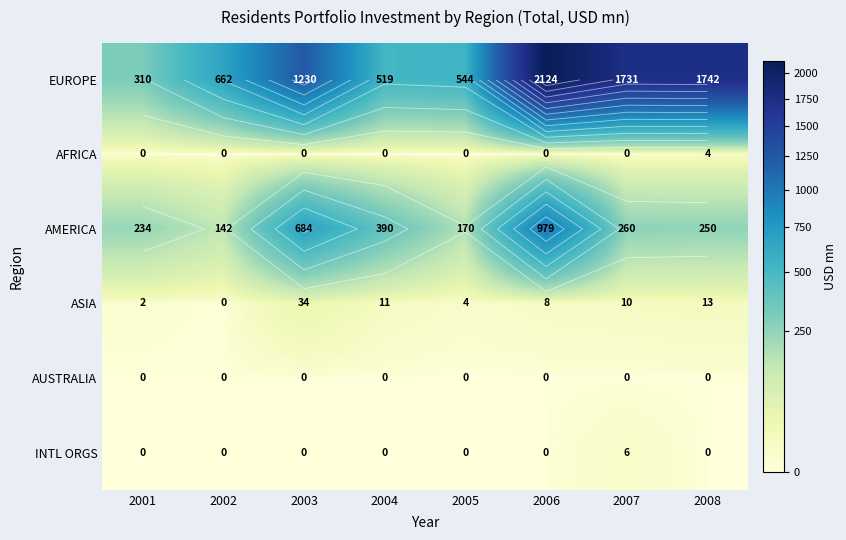

The value of AUSTRALIA at 2008 is 0. True or false?

True